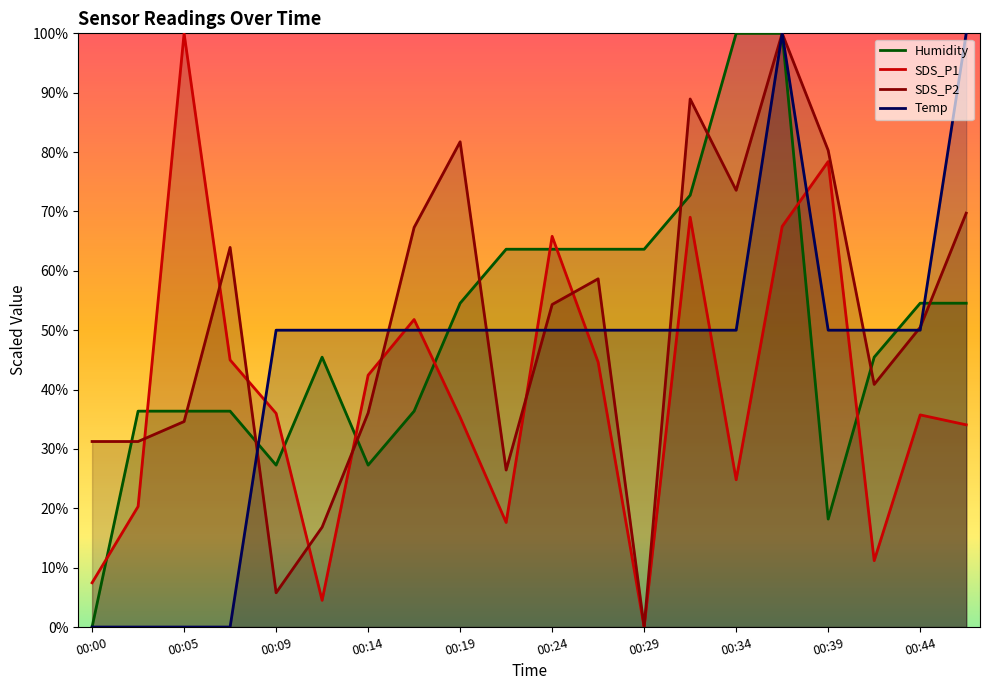

At which label does Temp first exceed 50?

00:09